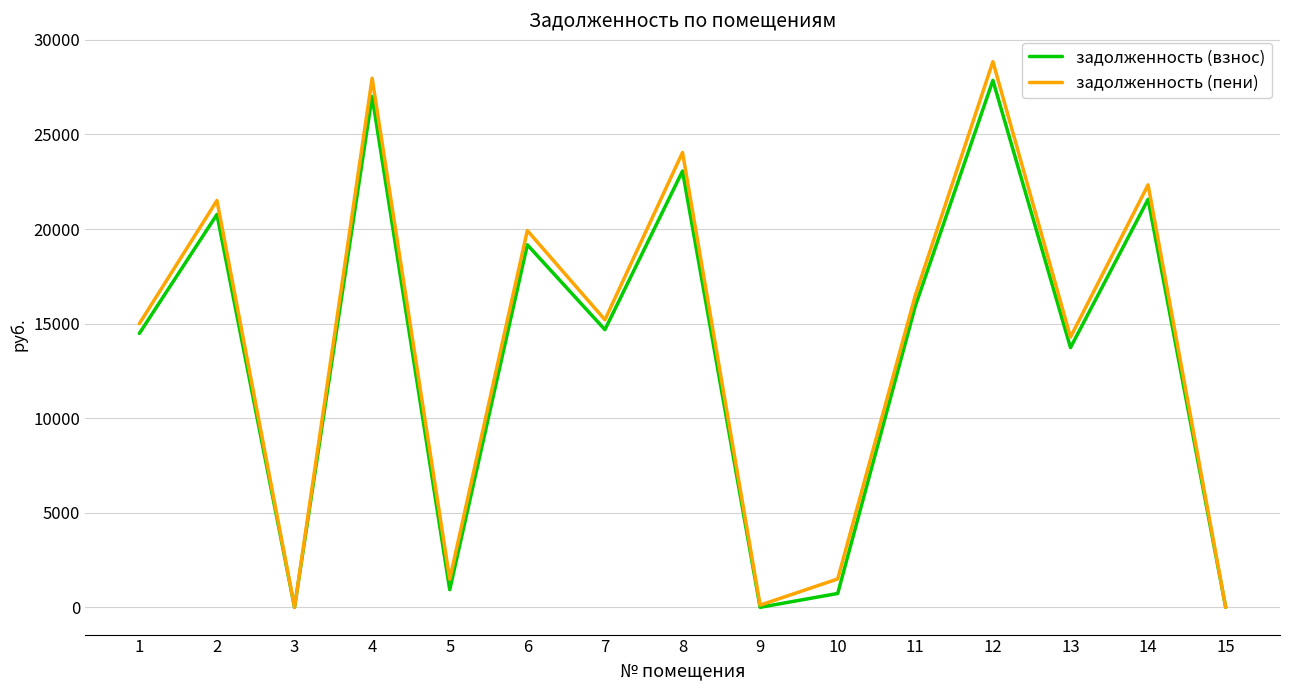

The value of задолженность (взнос) at 15 is 0.0. True or false?

True